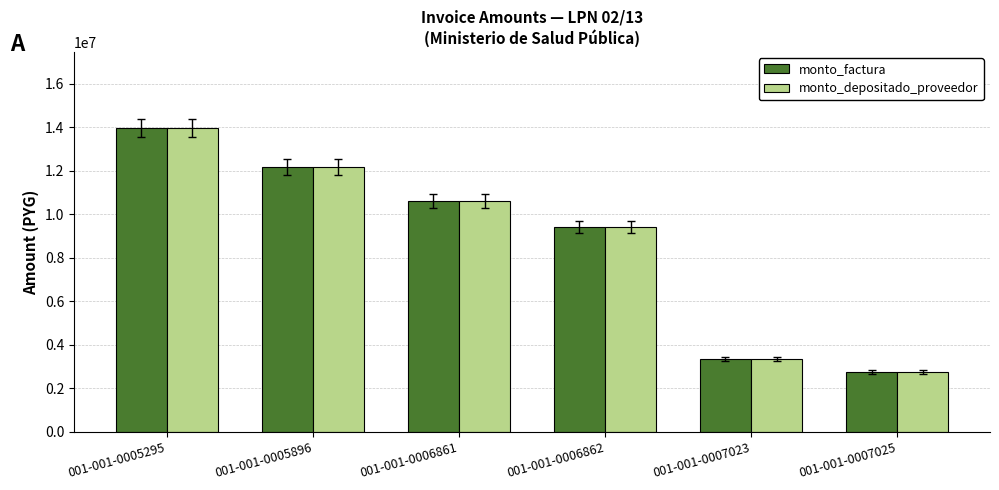

What is the difference between the maximum and minimum values in the monto_depositado_proveedor series?

11222500